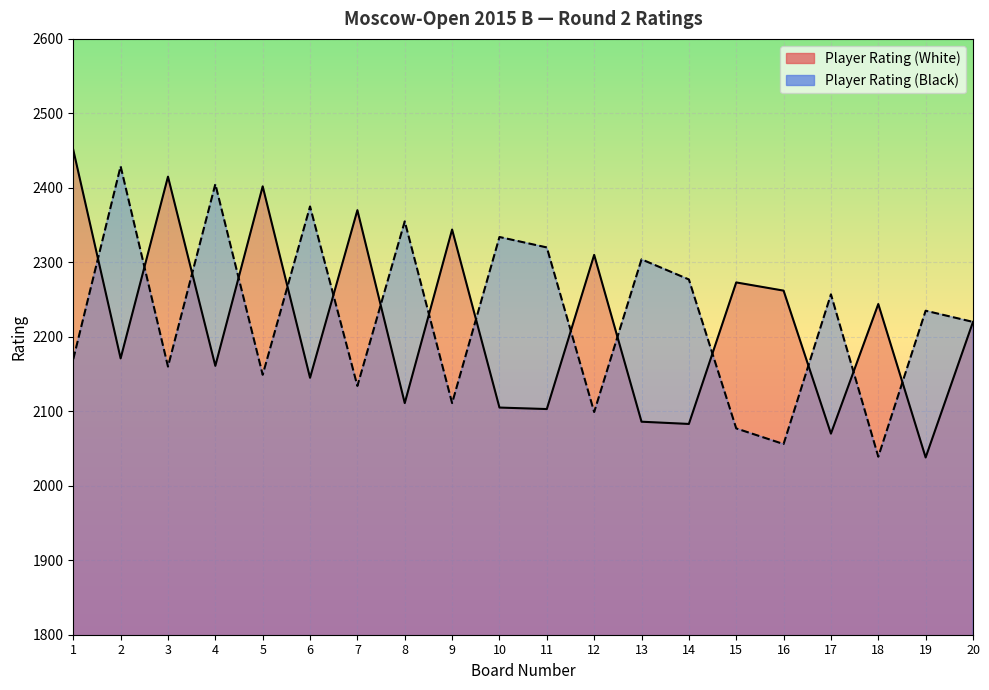

Which category has the lowest value in the Player Rating (Black) series?

18